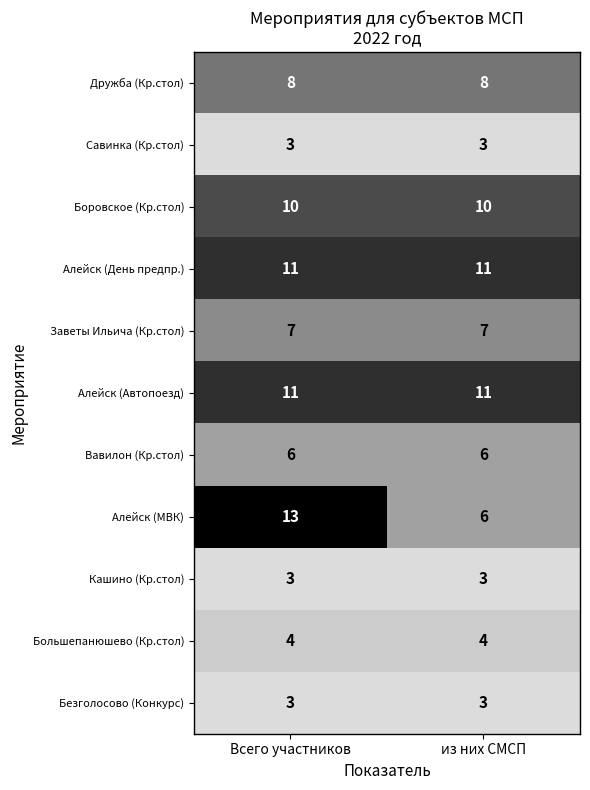

Reading left to right, what are all the values shown in this chart?

Дружба (Кр.стол): Всего участников=8	из них СМСП=8
Савинка (Кр.стол): Всего участников=3	из них СМСП=3
Боровское (Кр.стол): Всего участников=10	из них СМСП=10
Алейск (День предпр.): Всего участников=11	из них СМСП=11
Заветы Ильича (Кр.стол): Всего участников=7	из них СМСП=7
Алейск (Автопоезд): Всего участников=11	из них СМСП=11
Вавилон (Кр.стол): Всего участников=6	из них СМСП=6
Алейск (МВК): Всего участников=13	из них СМСП=6
Кашино (Кр.стол): Всего участников=3	из них СМСП=3
Большепанюшево (Кр.стол): Всего участников=4	из них СМСП=4
Безголосово (Конкурс): Всего участников=3	из них СМСП=3